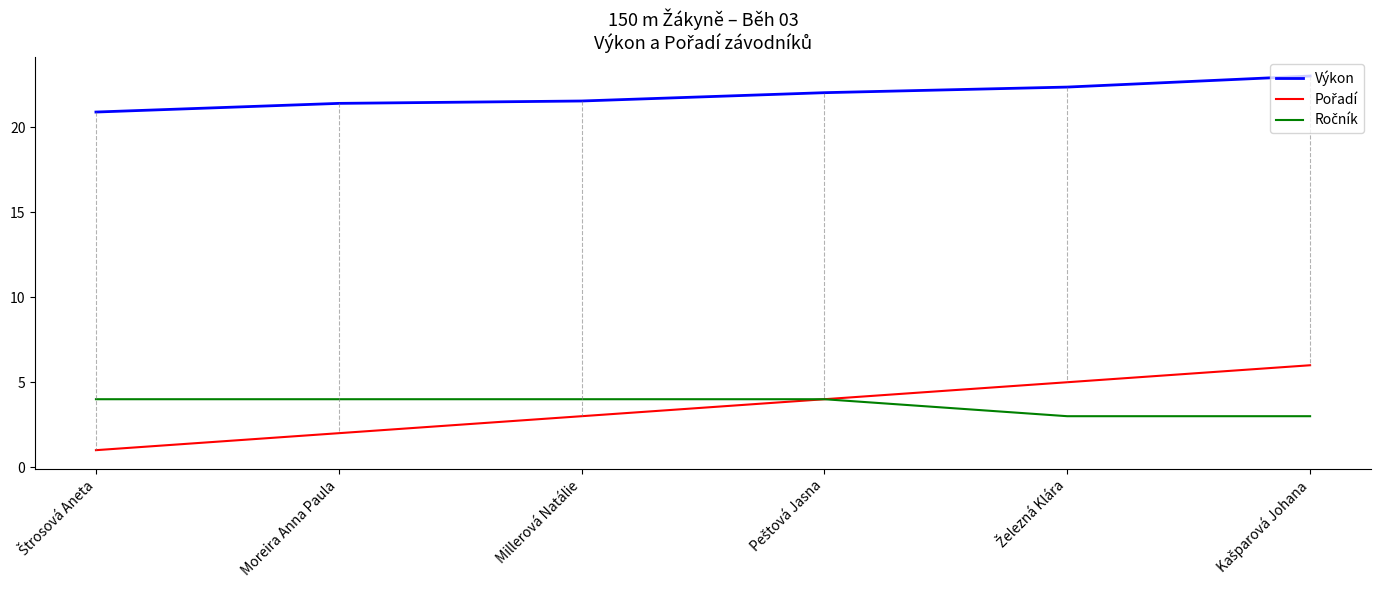

True or false: Výkon has a value of 9.4 at Millerová Natálie.

False